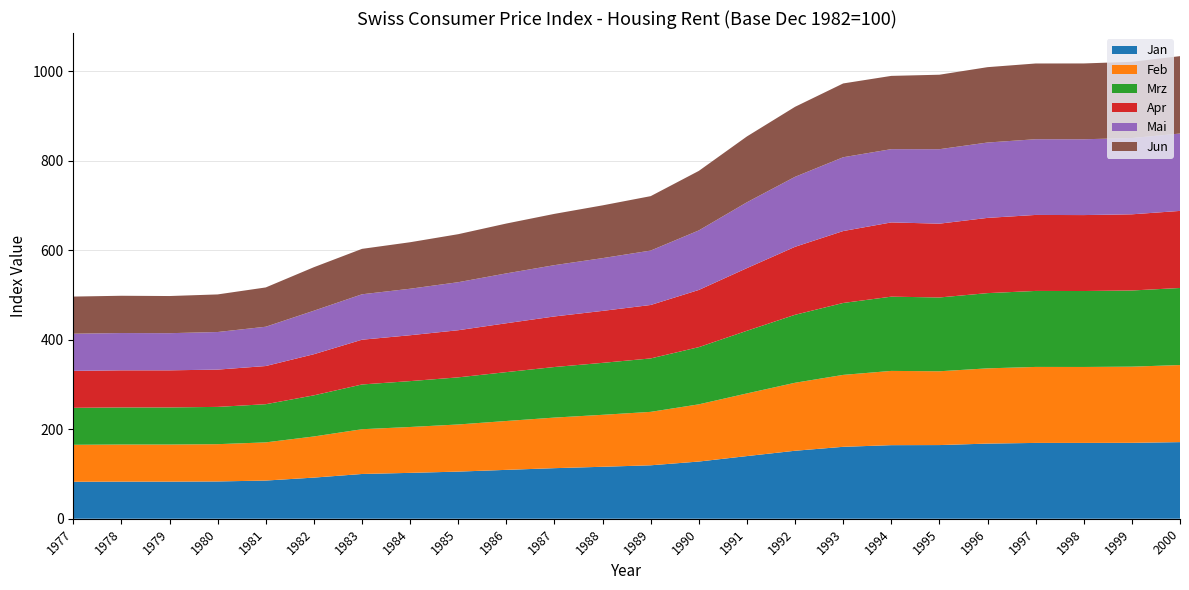

Reading left to right, extract all data points from this chart.

Jan: 1977=82.6	1978=82.9	1979=82.9	1980=83.3	1981=85.3	1982=91.9	1983=100.0	1984=102.5	1985=105.3	1986=109.2	1987=113.0	1988=116.1	1989=119.4	1990=127.8	1991=140.0	1992=151.9	1993=160.7	1994=164.4	1995=164.6	1996=167.9	1997=169.4	1998=169.4	1999=169.6	2000=171.2
Feb: 1977=82.6	1978=82.9	1979=82.9	1980=83.3	1981=85.3	1982=91.9	1983=100.0	1984=102.5	1985=105.3	1986=109.2	1987=113.0	1988=116.1	1989=119.4	1990=127.8	1991=140.0	1992=151.9	1993=160.7	1994=165.9	1995=164.9	1996=168.1	1997=169.8	1998=169.7	1999=170.2	2000=172.2
Mrz: 1977=82.6	1978=82.9	1979=82.9	1980=83.3	1981=85.3	1982=91.9	1983=100.0	1984=102.5	1985=105.3	1986=109.2	1987=113.0	1988=116.1	1989=119.4	1990=127.8	1991=140.0	1992=151.9	1993=160.7	1994=165.9	1995=164.9	1996=168.1	1997=169.8	1998=169.7	1999=170.2	2000=172.2
Apr: 1977=82.6	1978=82.9	1979=82.9	1980=83.3	1981=85.3	1982=91.9	1983=100.0	1984=102.5	1985=105.3	1986=109.2	1987=113.0	1988=116.1	1989=119.4	1990=127.8	1991=140.0	1992=151.9	1993=160.7	1994=165.9	1995=164.9	1996=168.1	1997=169.8	1998=169.7	1999=170.2	2000=172.2
Mai: 1977=83.0	1978=83.3	1979=83.0	1980=84.0	1981=87.8	1982=97.2	1983=101.5	1984=103.9	1985=107.3	1986=111.4	1987=114.6	1988=117.9	1989=121.6	1990=133.0	1991=147.1	1992=156.4	1993=164.9	1994=163.7	1995=166.4	1996=168.4	1997=169.2	1998=169.4	1999=170.4	2000=172.9
Jun: 1977=83.0	1978=83.3	1979=83.0	1980=84.0	1981=87.8	1982=97.2	1983=101.5	1984=103.9	1985=107.3	1986=111.4	1987=114.6	1988=117.9	1989=121.6	1990=133.0	1991=147.1	1992=156.4	1993=164.9	1994=163.7	1995=166.4	1996=168.4	1997=169.2	1998=169.4	1999=170.4	2000=172.9